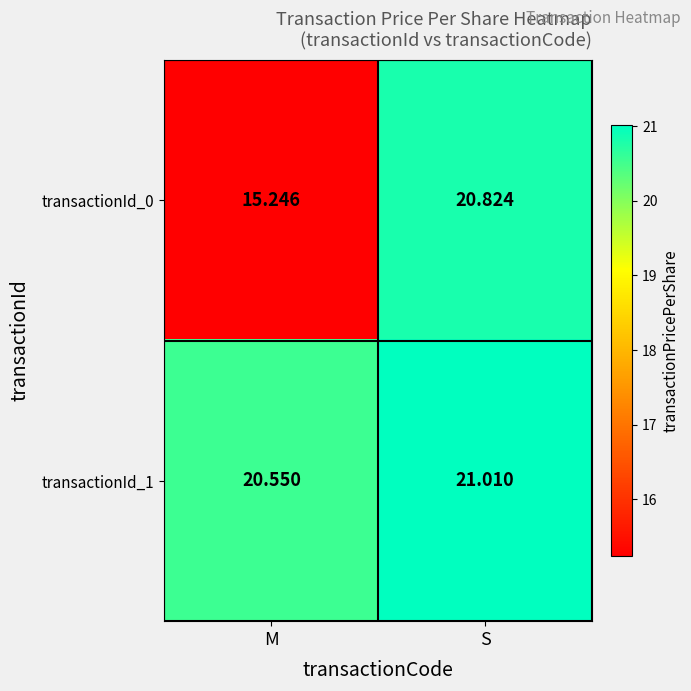

At which label is transactionId_0 closest to 18?

M